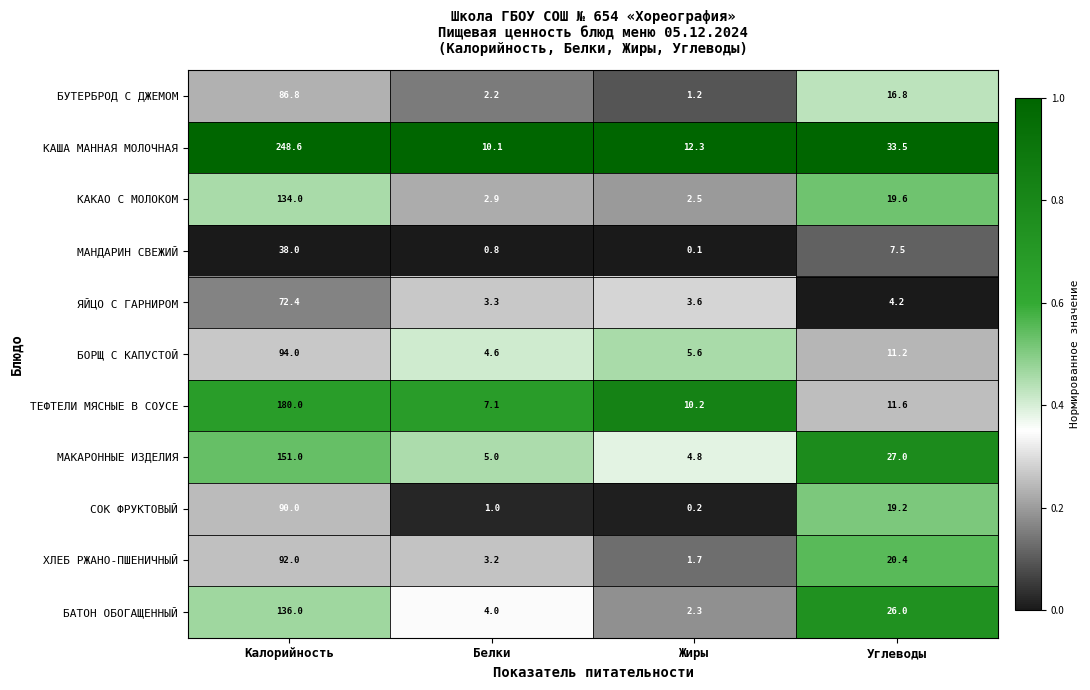

Rank the series by their maximum value, from highest to lowest.

КАША МАННАЯ МОЛОЧНАЯ, ТЕФТЕЛИ МЯСНЫЕ В СОУСЕ, МАКАРОННЫЕ ИЗДЕЛИЯ, БАТОН ОБОГАЩЕННЫЙ, КАКАО С МОЛОКОМ, БОРЩ С КАПУСТОЙ, ХЛЕБ РЖАНО-ПШЕНИЧНЫЙ, СОК ФРУКТОВЫЙ, БУТЕРБРОД С ДЖЕМОМ, ЯЙЦО С ГАРНИРОМ, МАНДАРИН СВЕЖИЙ